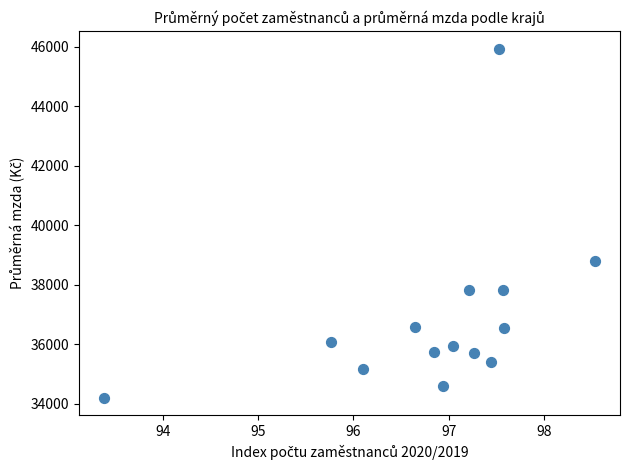

What Y value in the scatter plot is closest to 40072?

38820.1